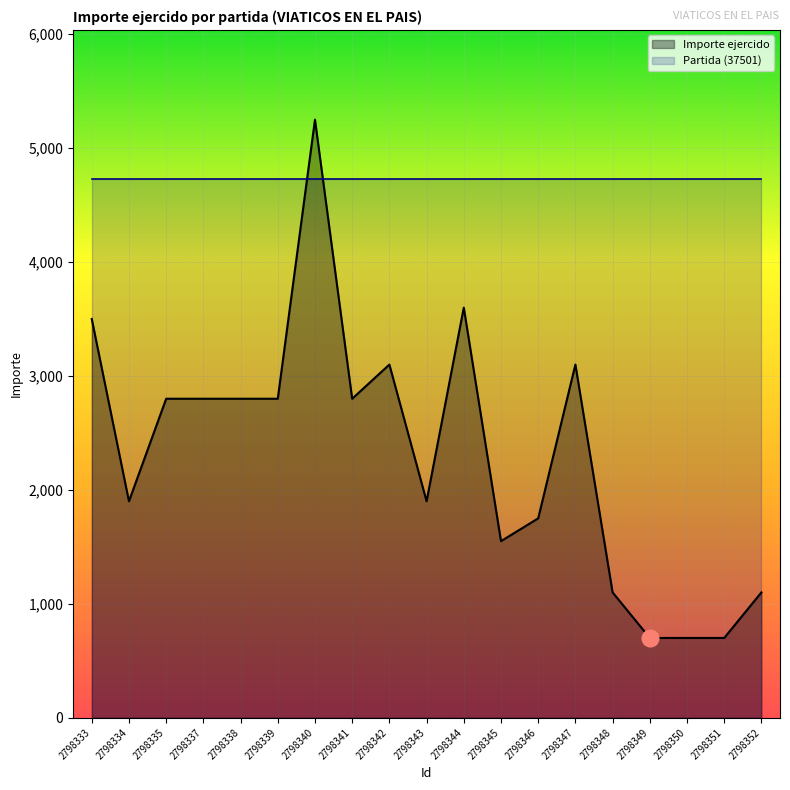

Which series ends up on top after the final intersection of Partida (37501) and Importe ejercido?

Partida (37501)